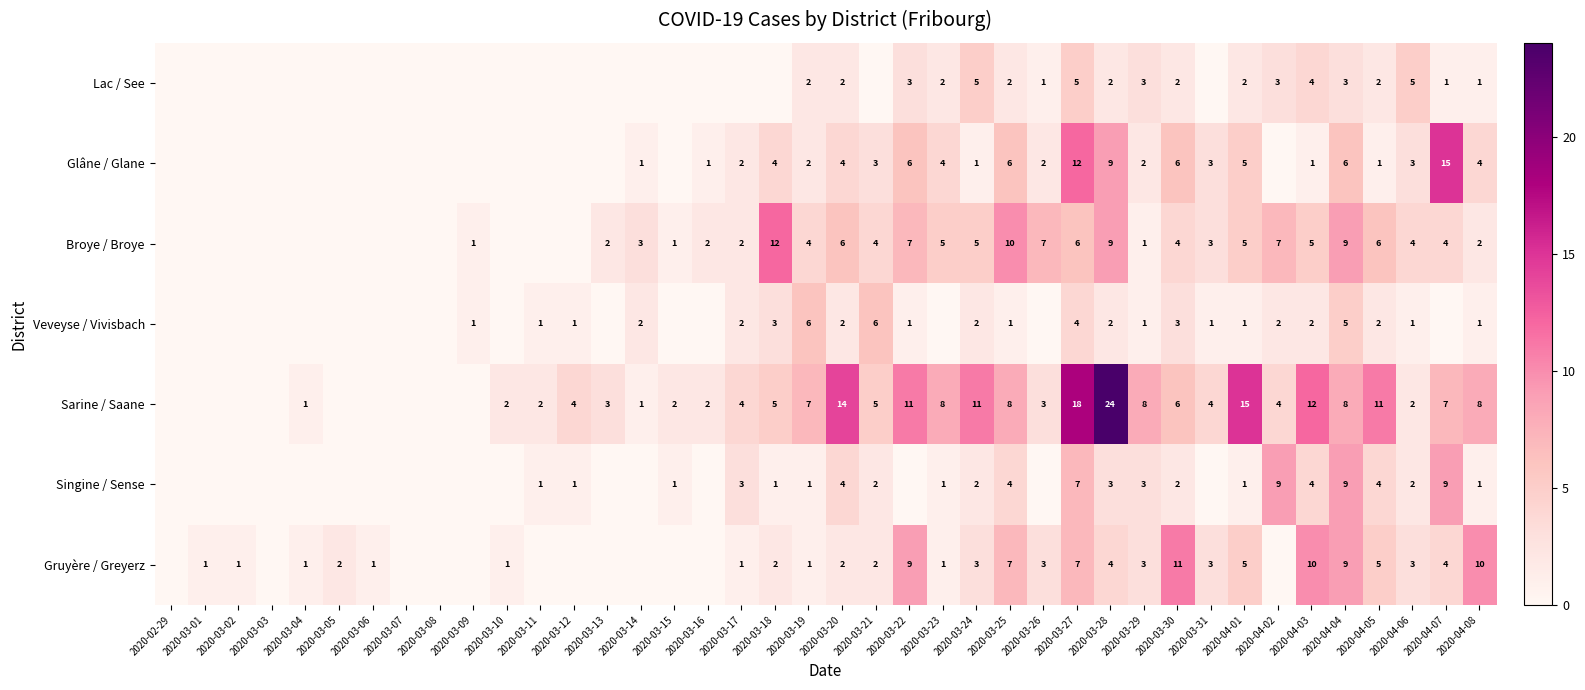

Which category has the highest value across all series?

2020-03-28